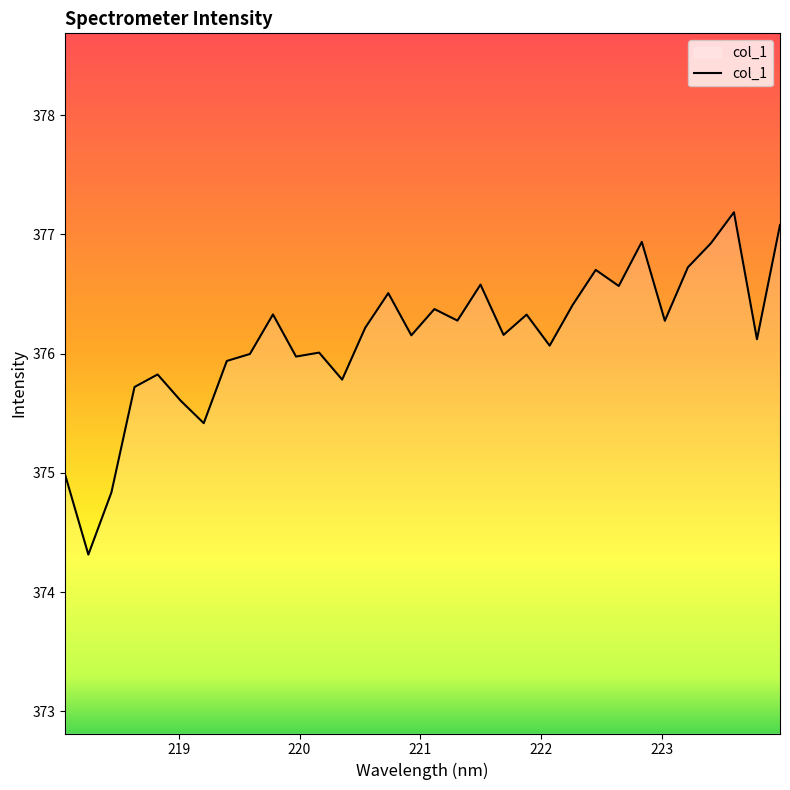

What is the maximum value shown in the chart?

377.2